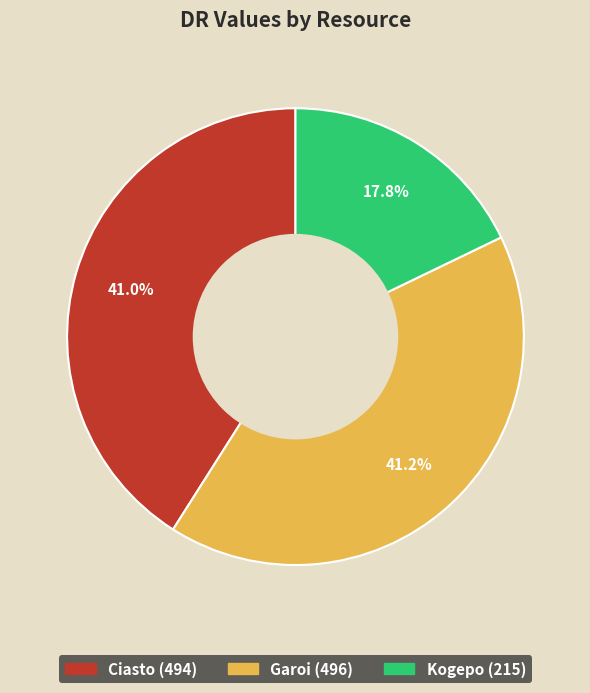

What is the ratio of the value at Garoi to the value at Kogepo?

2.3